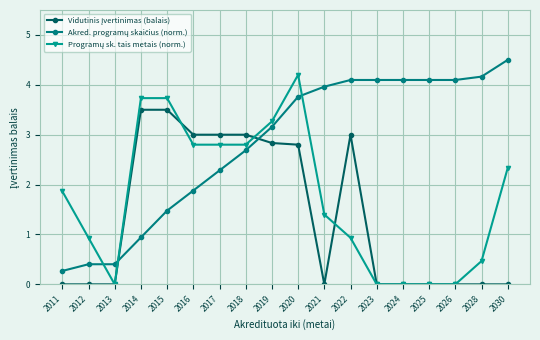

What is the total value across all series at 2011?

2.1